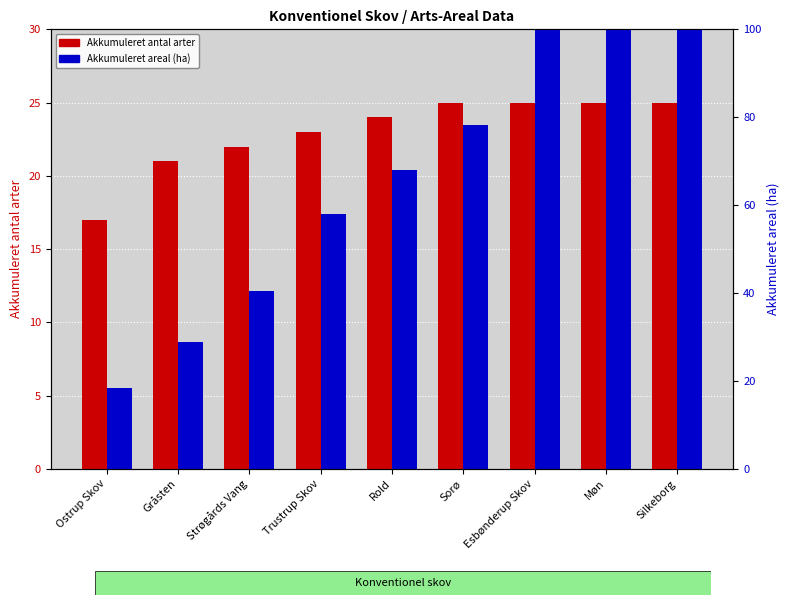

What is the value of the Akkumuleret antal arter bar at the 4th from the left?

23.0